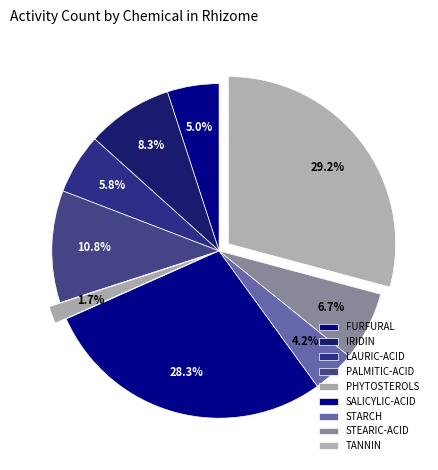

How many segments does this pie chart have?

9